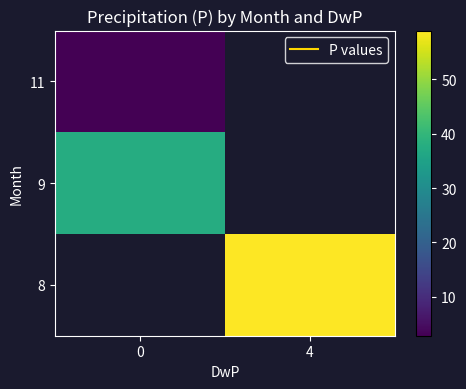

Between 0 and 4, which is larger?

4